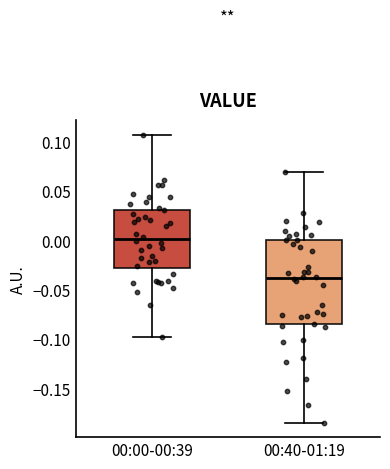

Comparing the boxes themselves (not the whiskers), which one is the tallest?

00:40-01:19